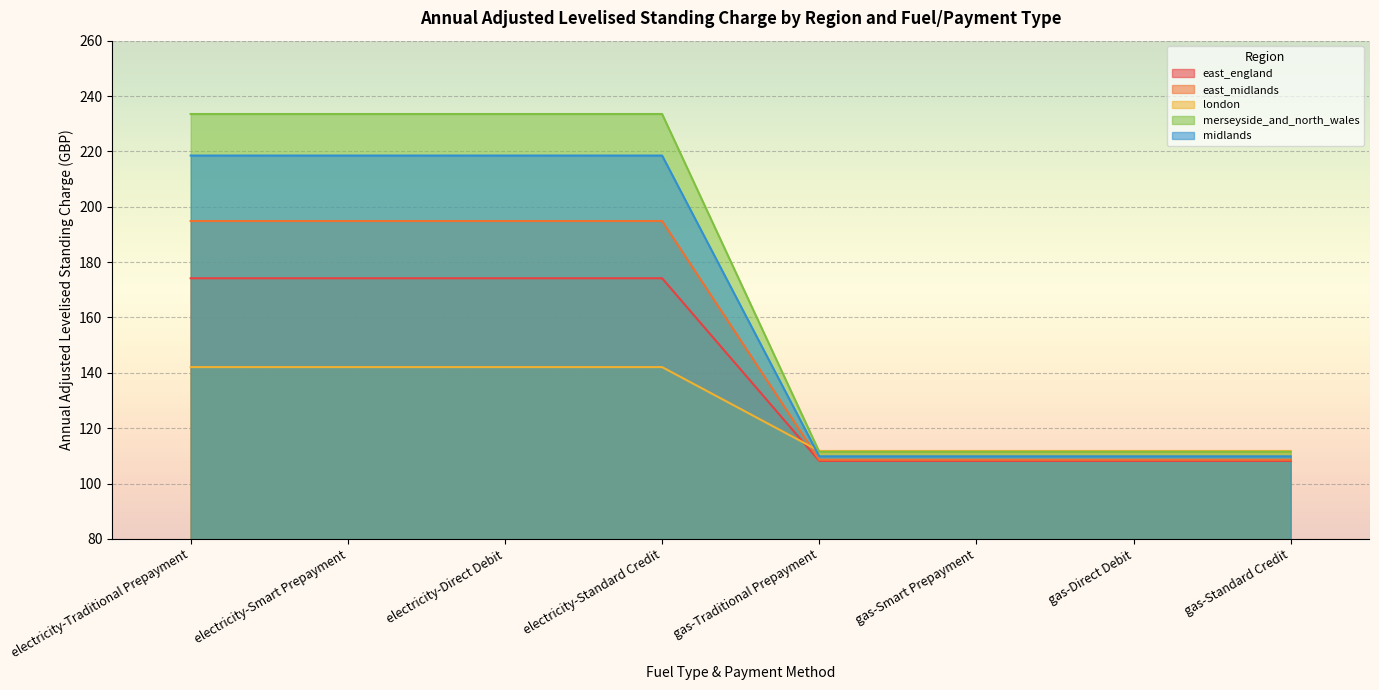

What is the label of the 2nd point from the left?

electricity-Smart Prepayment